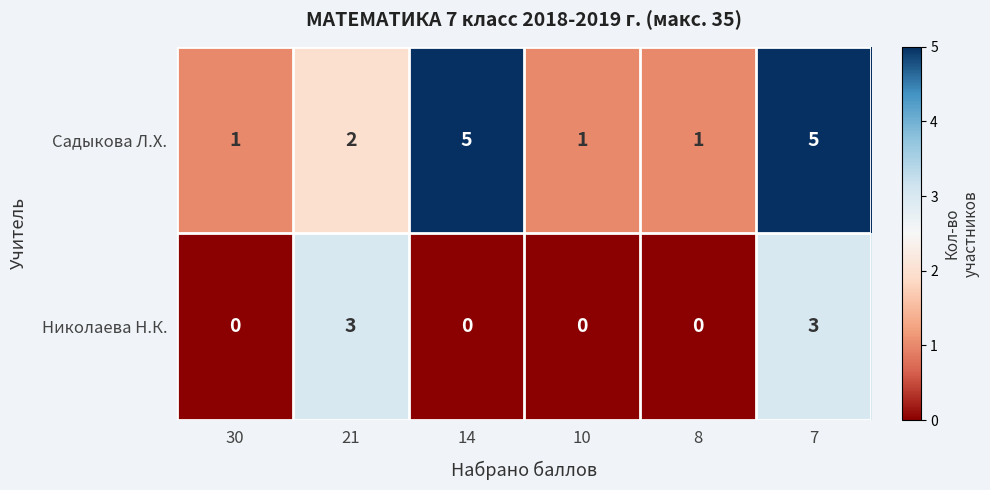

What is the maximum value for Николаева Н.К.?

3